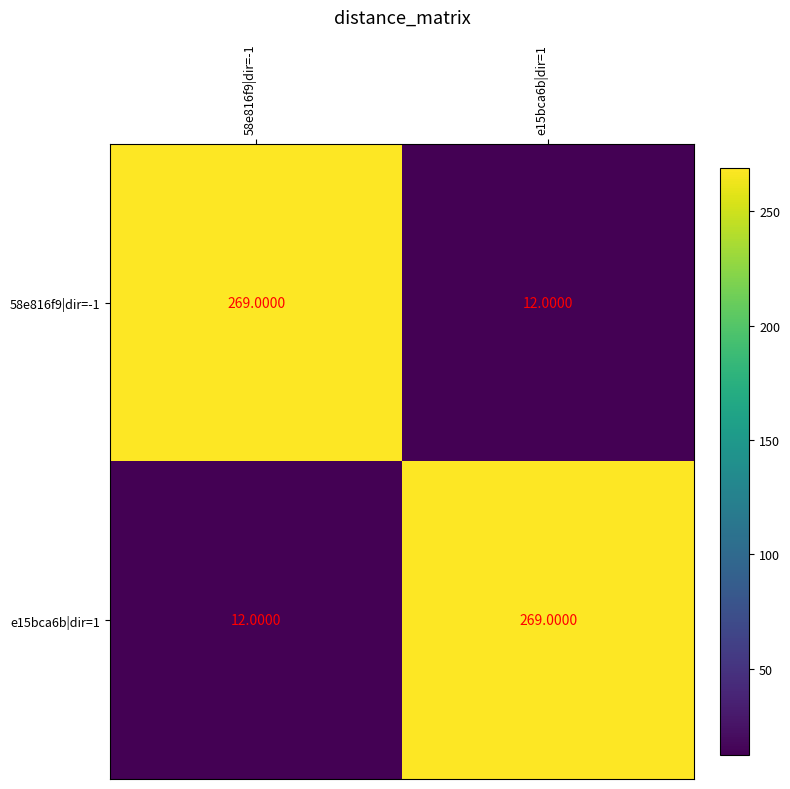

What is the difference between the e15bca6b|dir=1 values at e15bca6b|dir=1 and 58e816f9|dir=-1?

257